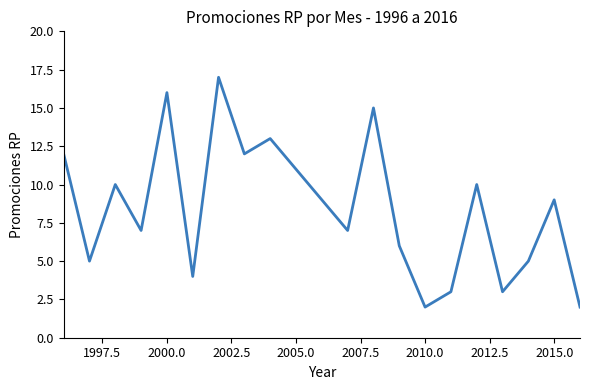

What is the difference between the maximum and minimum values?

15